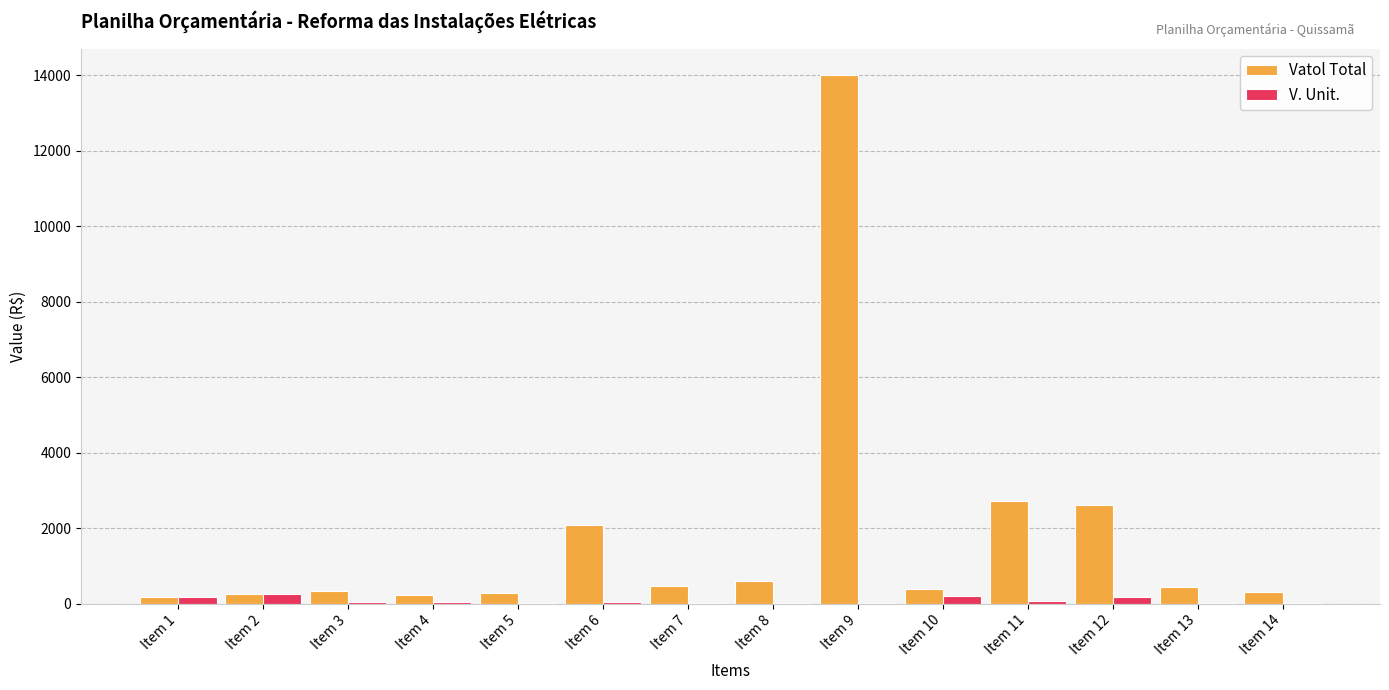

At which label is Vatol Total closest to 7092?

Item 11